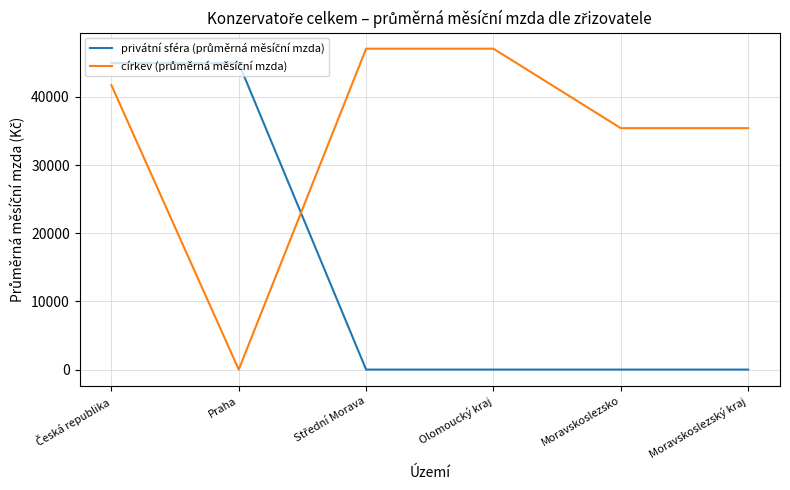

What is the spread (max minus min) of values at Moravskoslezský kraj?

35403.5